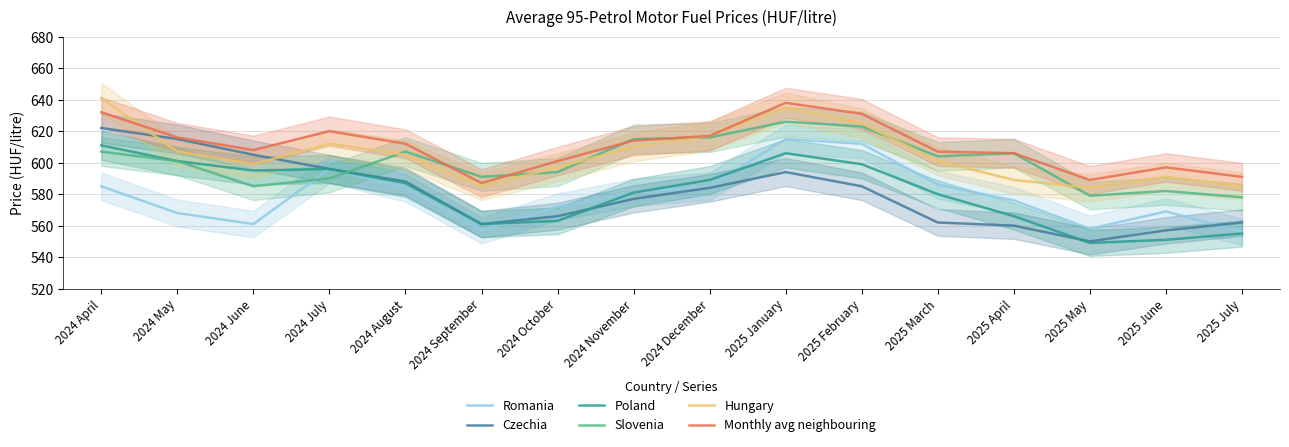

Which series has the widest spread of values?

Czechia